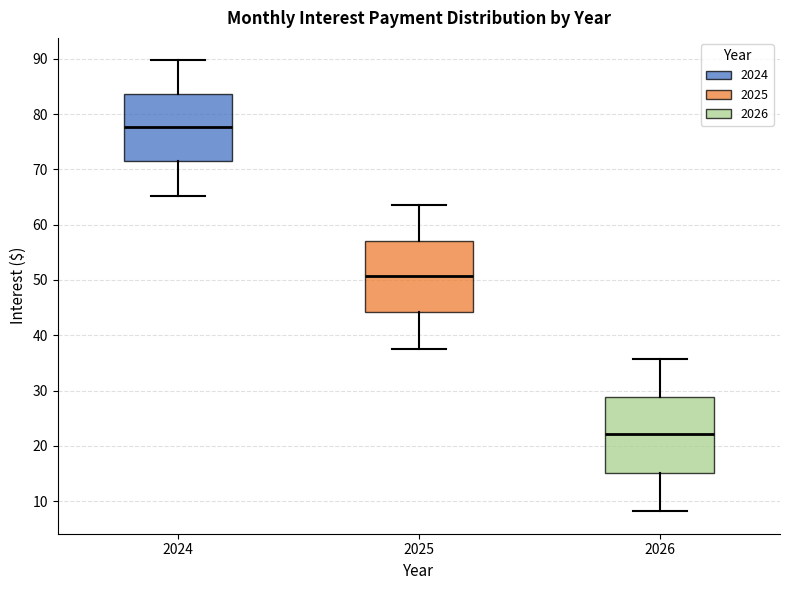

Reading left to right, read every box against the y-axis: the position of its median line, the range the box covers, and the ends of its whiskers. The values are not printed on the chart, so give them approximately, as read against the axis.

2024: median 78, box 72 to 84, whiskers 65 to 90
2025: median 51, box 44 to 57, whiskers 38 to 63
2026: median 22, box 15 to 29, whiskers 8 to 36